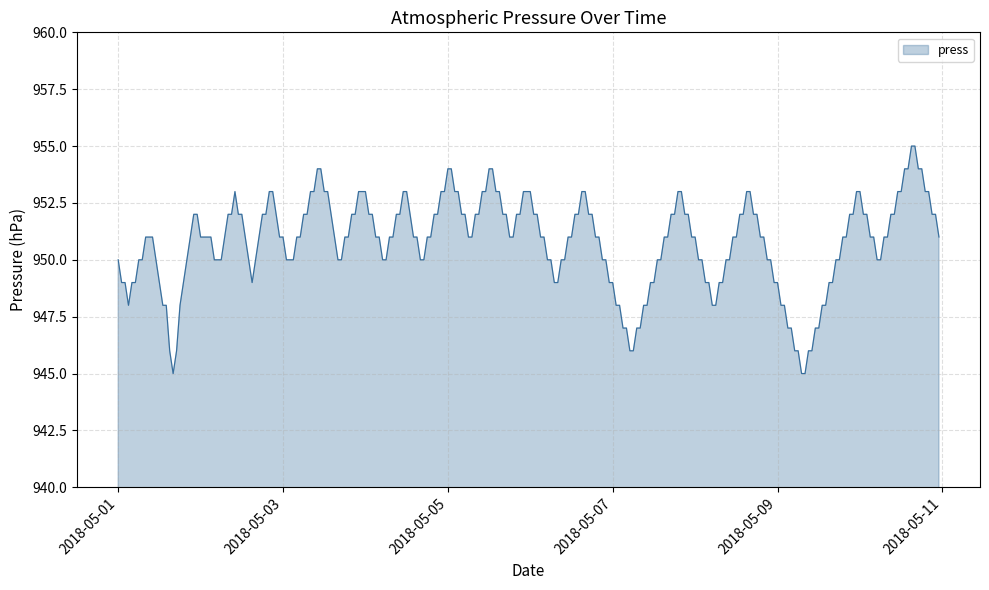

What is the maximum value shown in the chart?

955